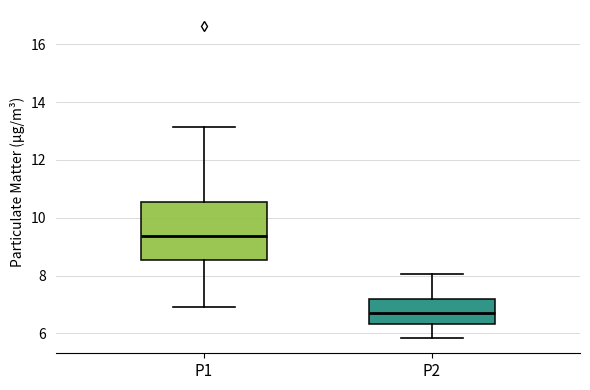

Where is the lower edge of the box for P1 on the y-axis? The values are not printed on the chart, so give them approximately, as read against the axis.

8.6